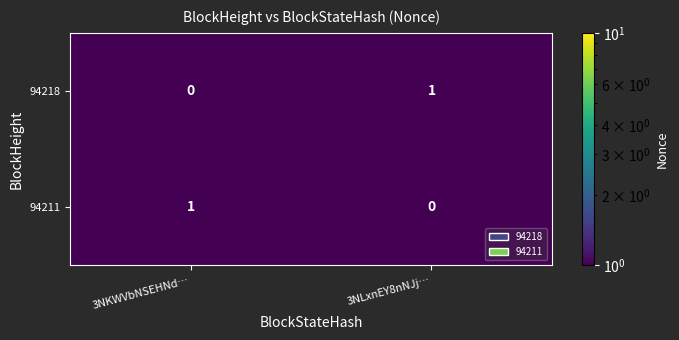

List the labels in order of 94211 value, smallest first.

3NLxnEY8nNJj…, 3NKWVbNSEHNd…